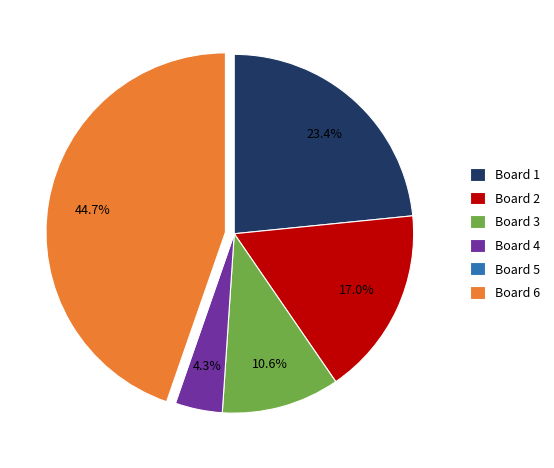

Does any single category account for the majority?

No